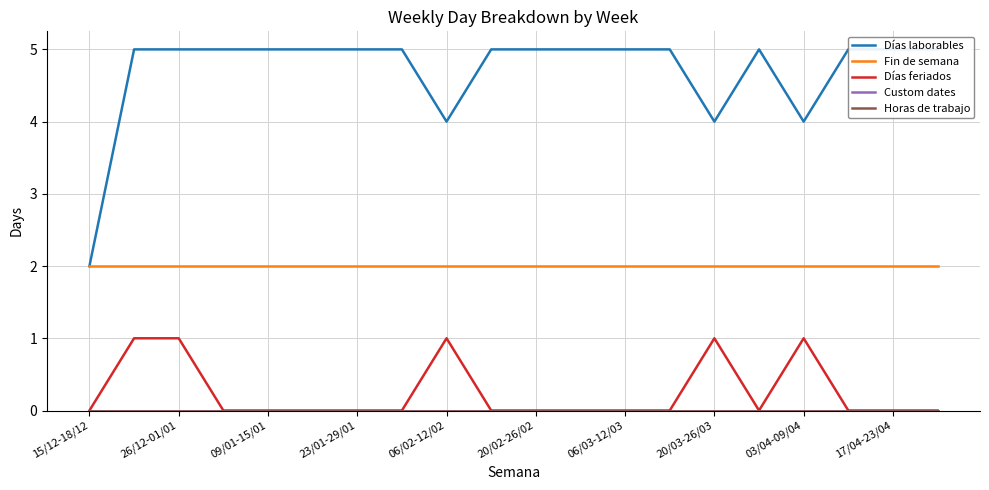

What is the total value across all series at 20/02-26/02?

7